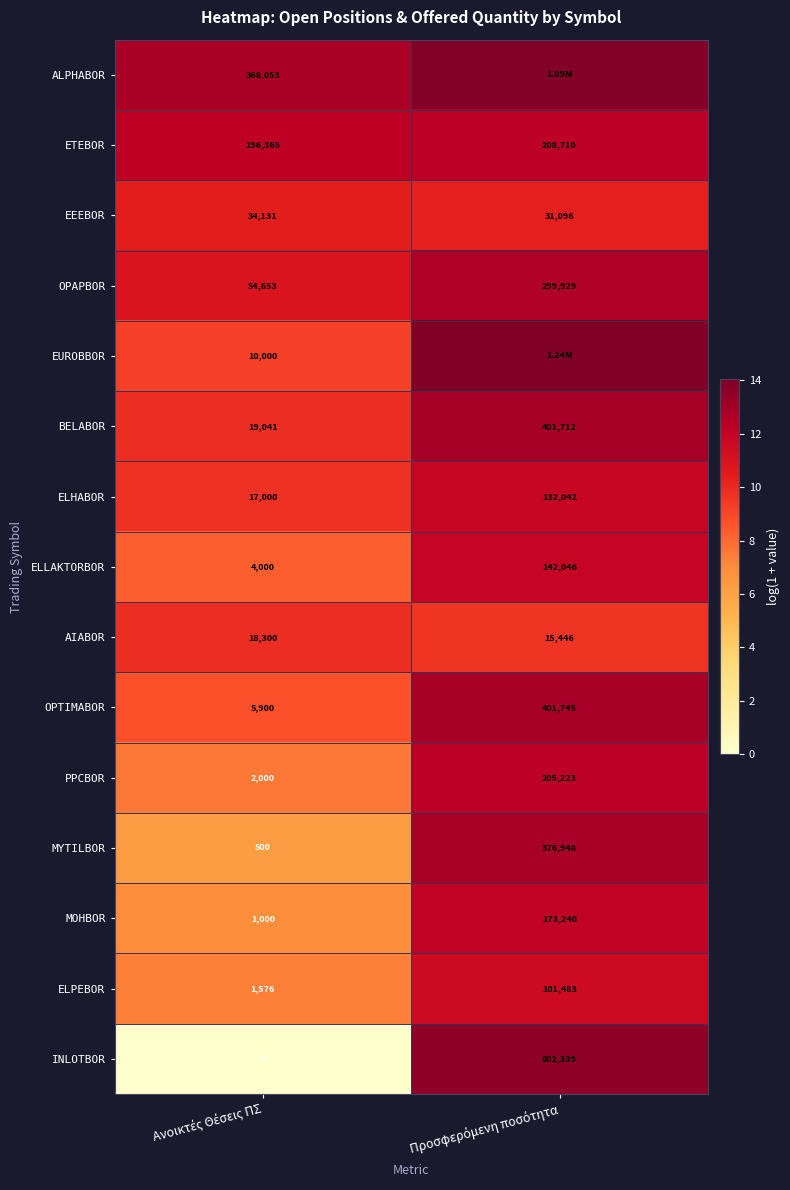

At which category is the sum across all series the highest?

Προσφερόμενη ποσότητα